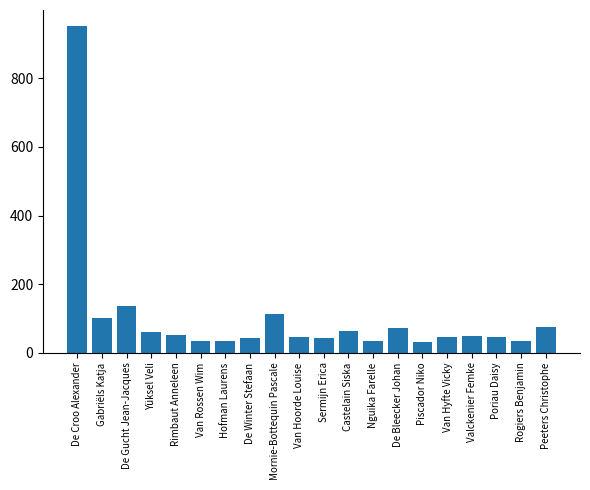

Which has a higher value, Van Hyfte Vicky or Yüksel Veli?

Yüksel Veli